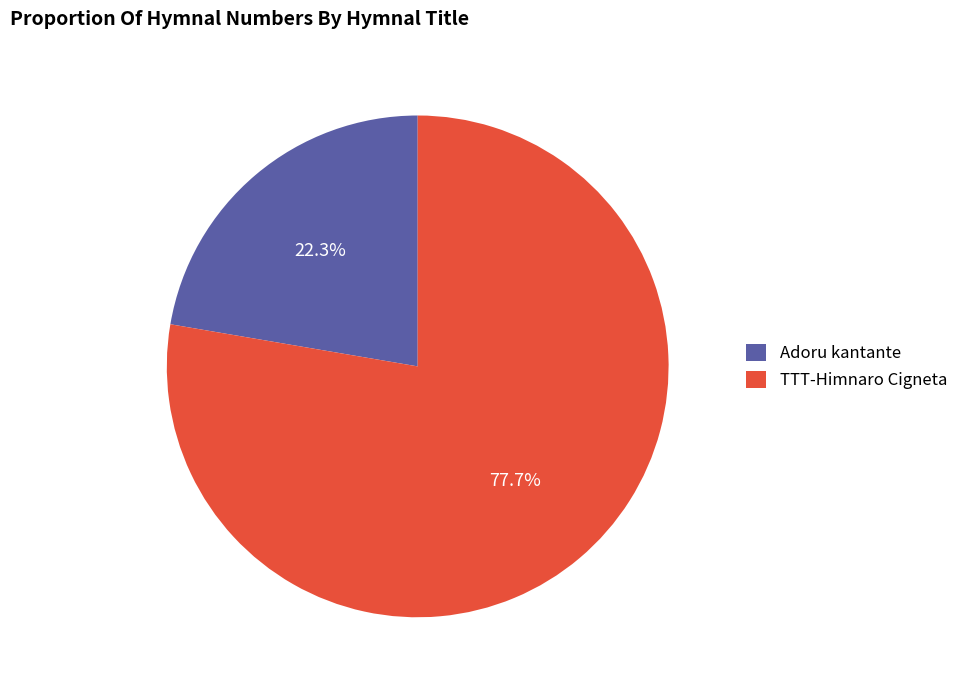

To the nearest percent, what is the difference between the largest and smallest slice percentages?

55%